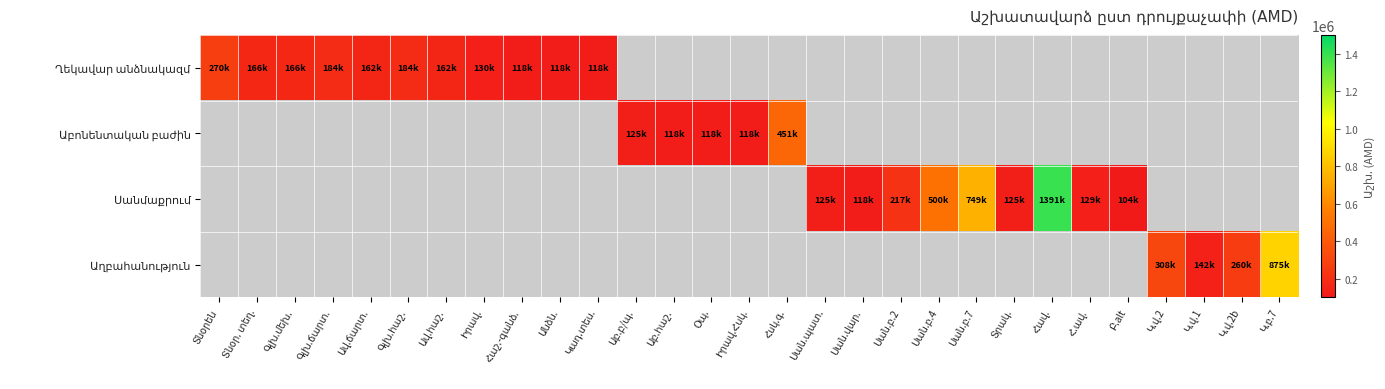

Which series has the largest range (max minus min)?

Սանմաքրում